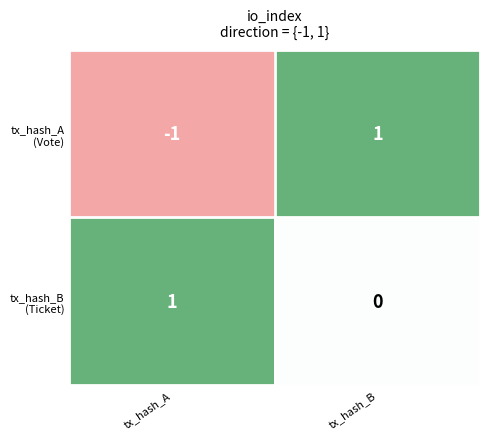

At which category is the sum across all series the highest?

tx_hash_B